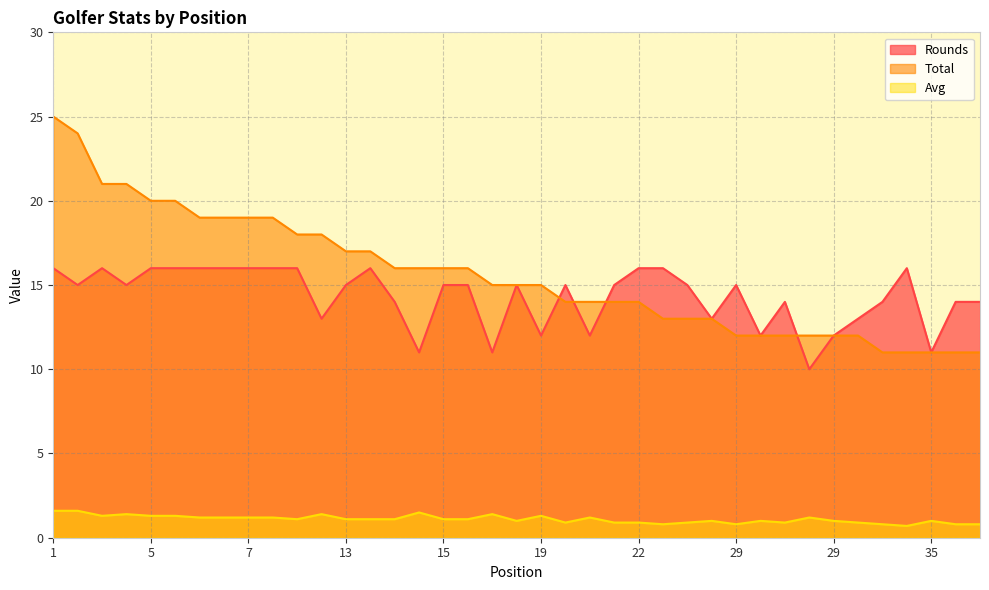

What is the average value of the Rounds series?

14.3